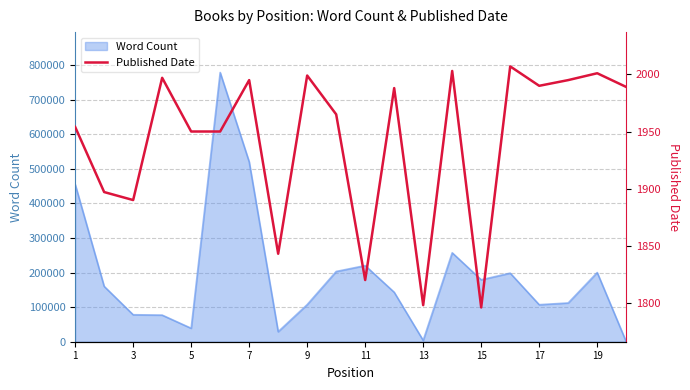

How many values are below 1988?

10